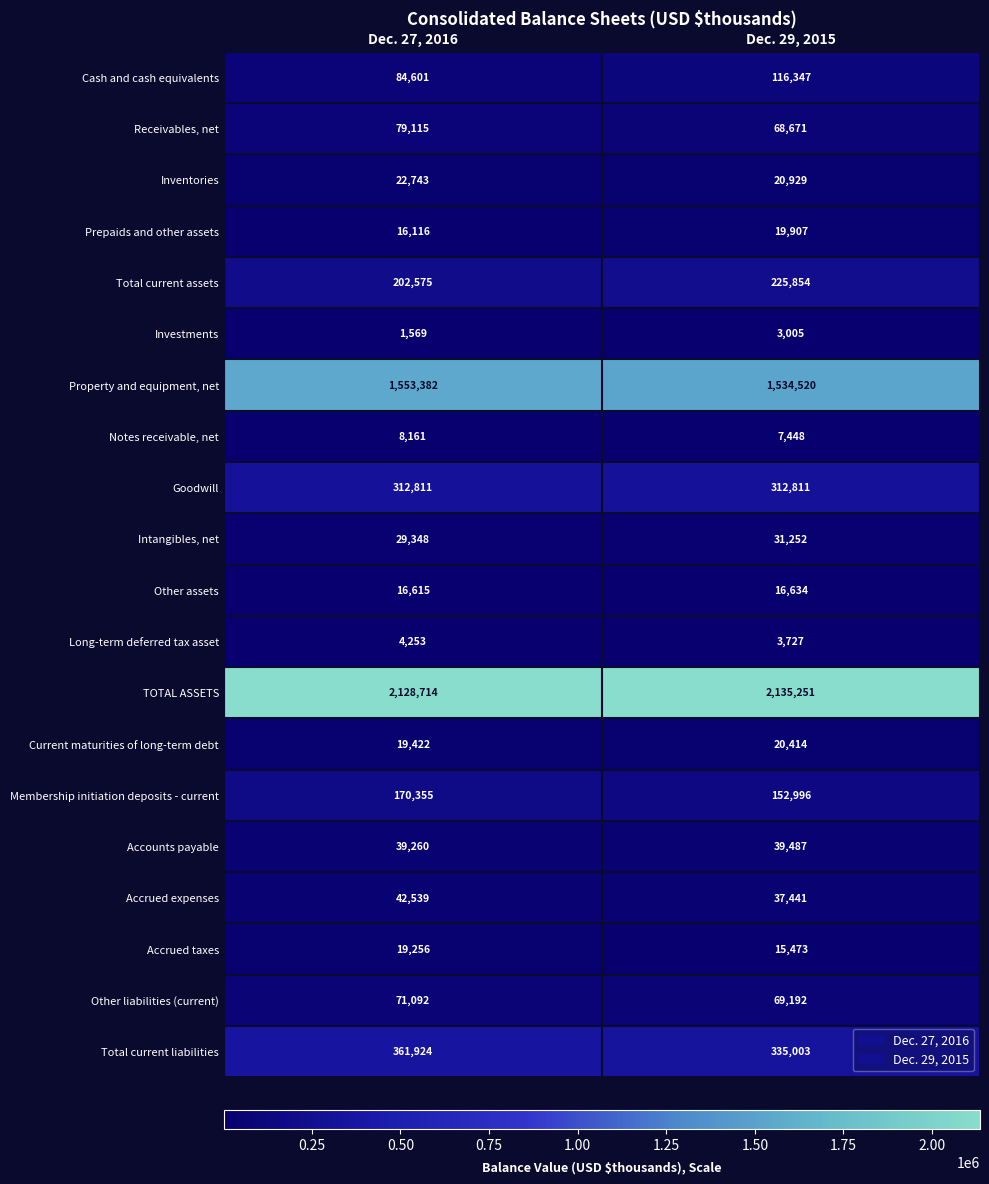

Which label corresponds to the largest value in the chart?

Dec. 29, 2015